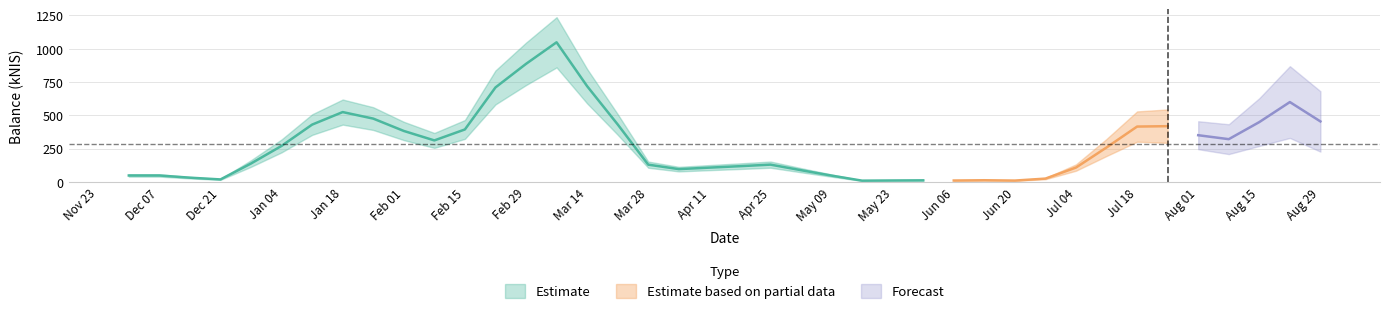

What is the sum of all values?

11270.7